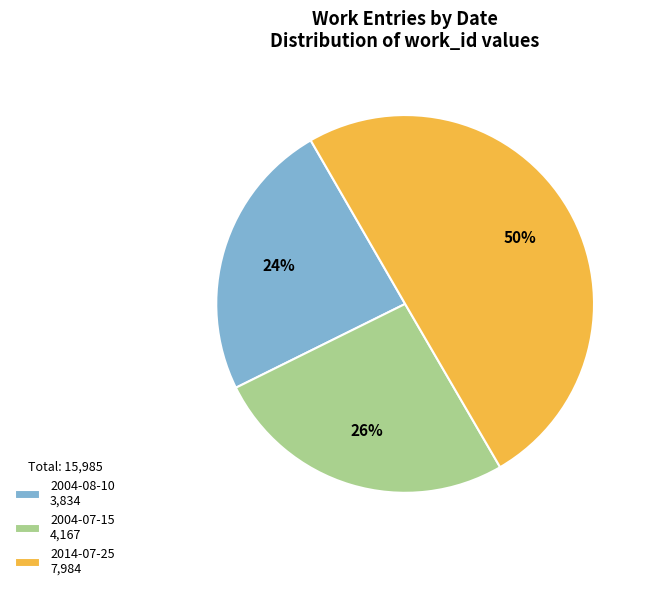

What is the ratio of the value at 2004-08-10 to the value at 2014-07-25?

0.5